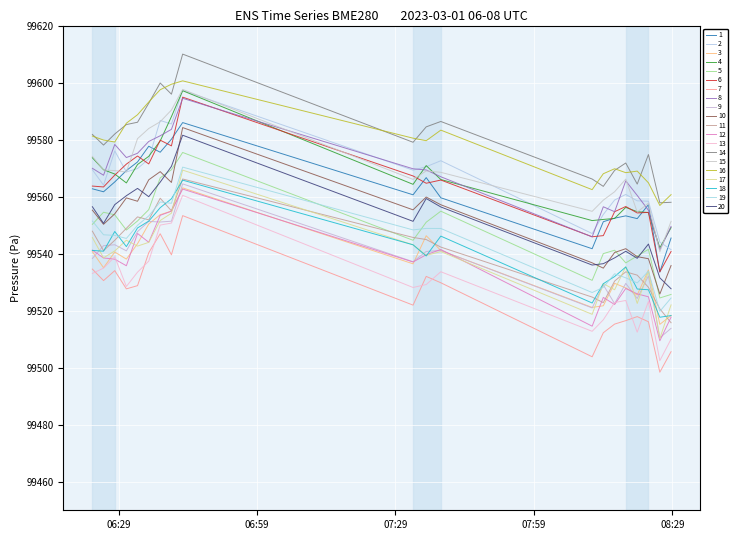

Does the chart display data point markers on the line(s)?

No